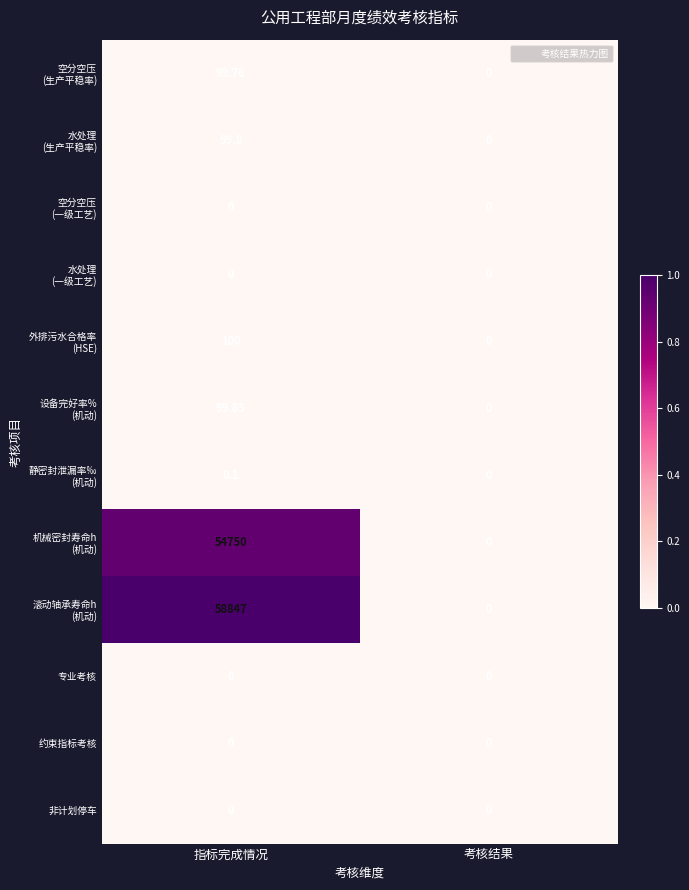

What is the maximum value shown in the chart?

58847.0